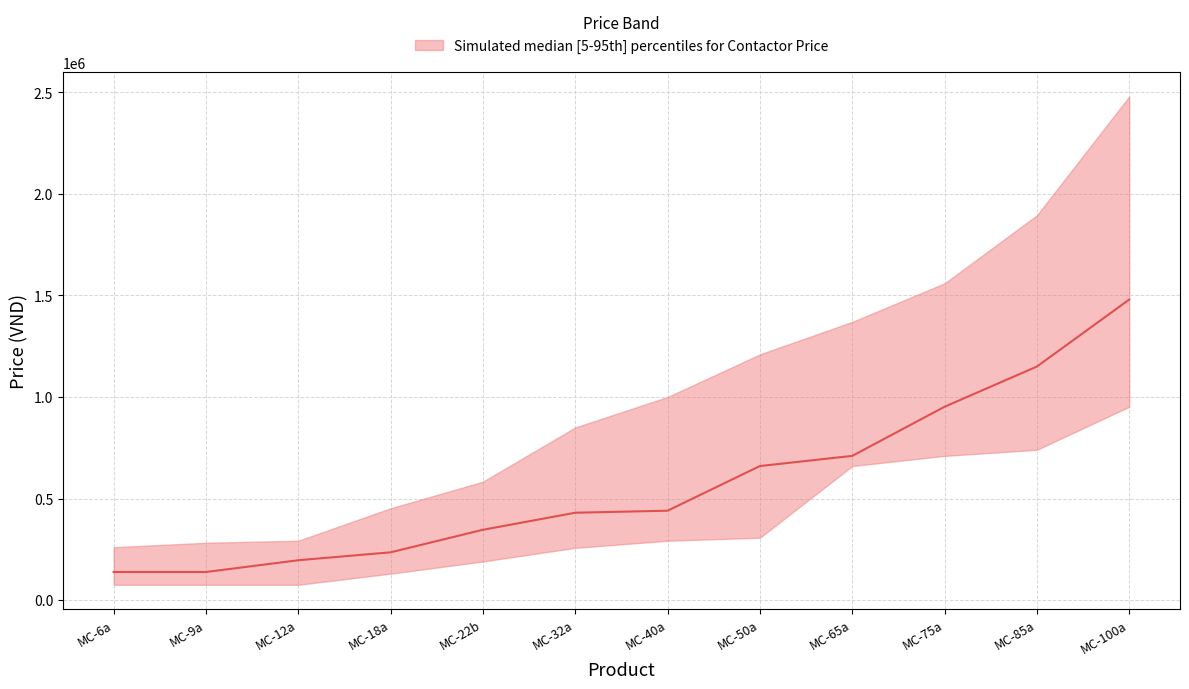

Count the number of values greater than 440000.

5